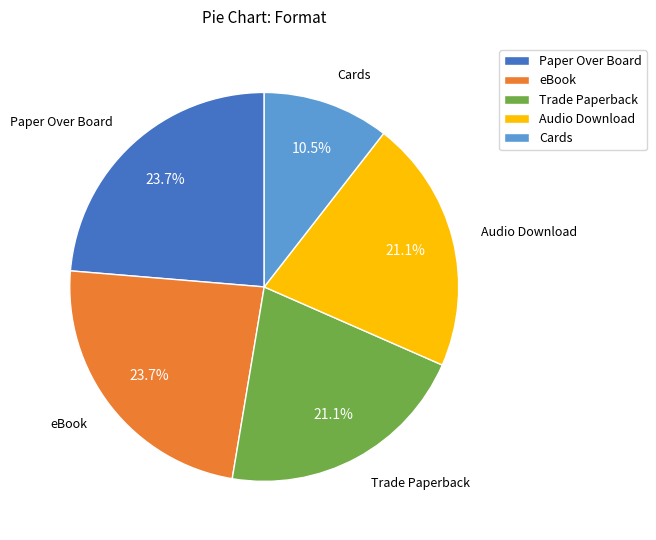

Combined, do Cards and eBook account for over 50%?

No